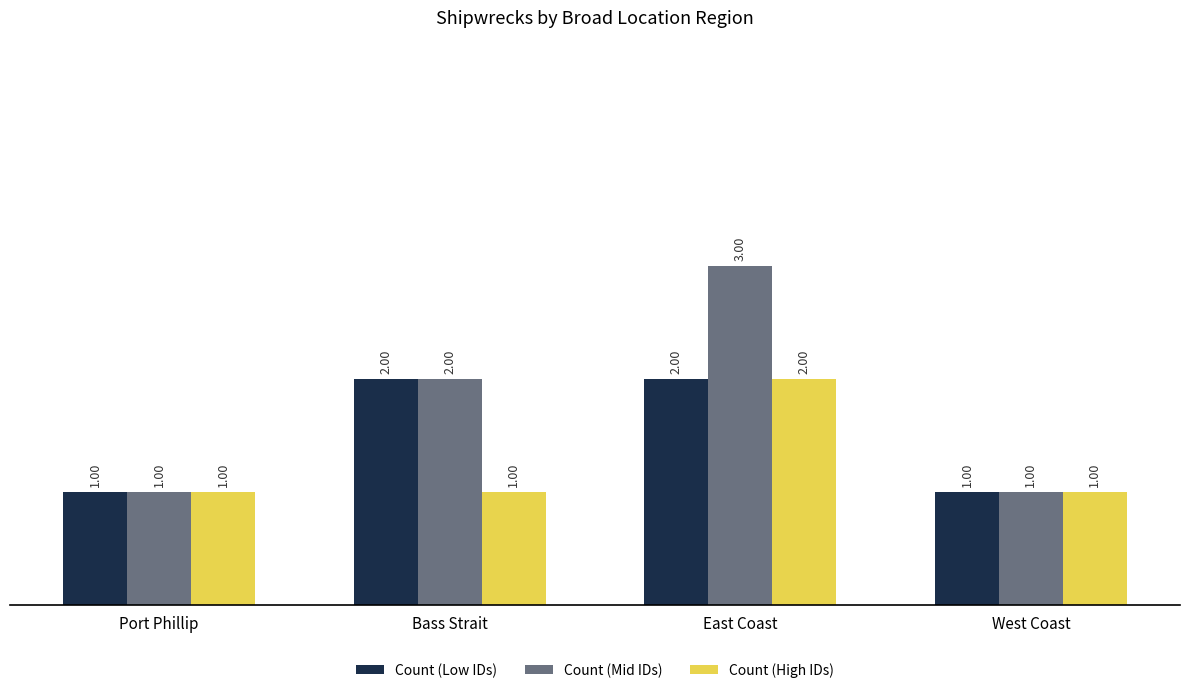

Which series changed the most between East Coast and West Coast?

Count (Mid IDs)